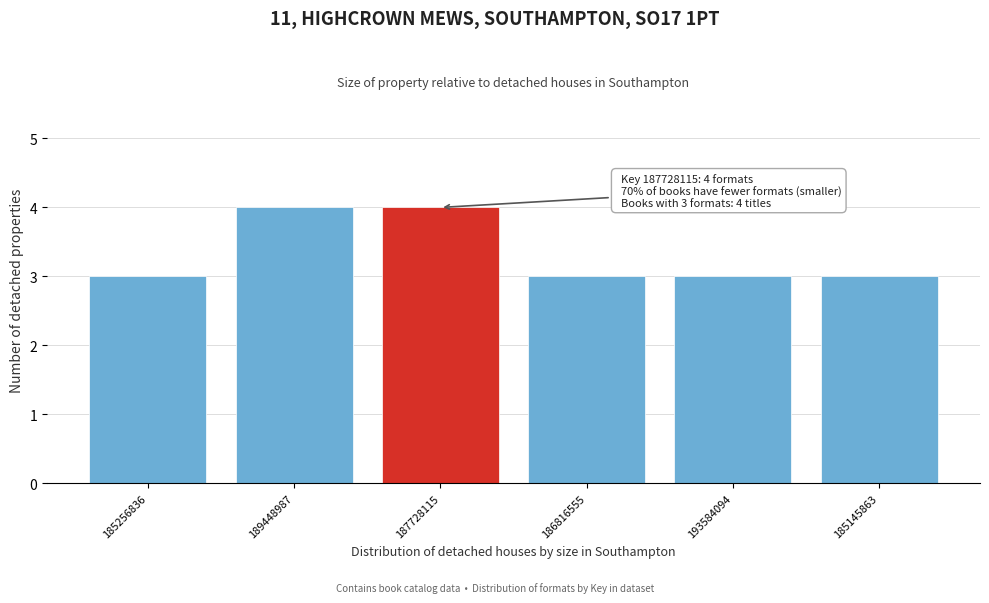

Reading left to right, transcribe all the data shown in this chart.

3	4	4	3	3	3